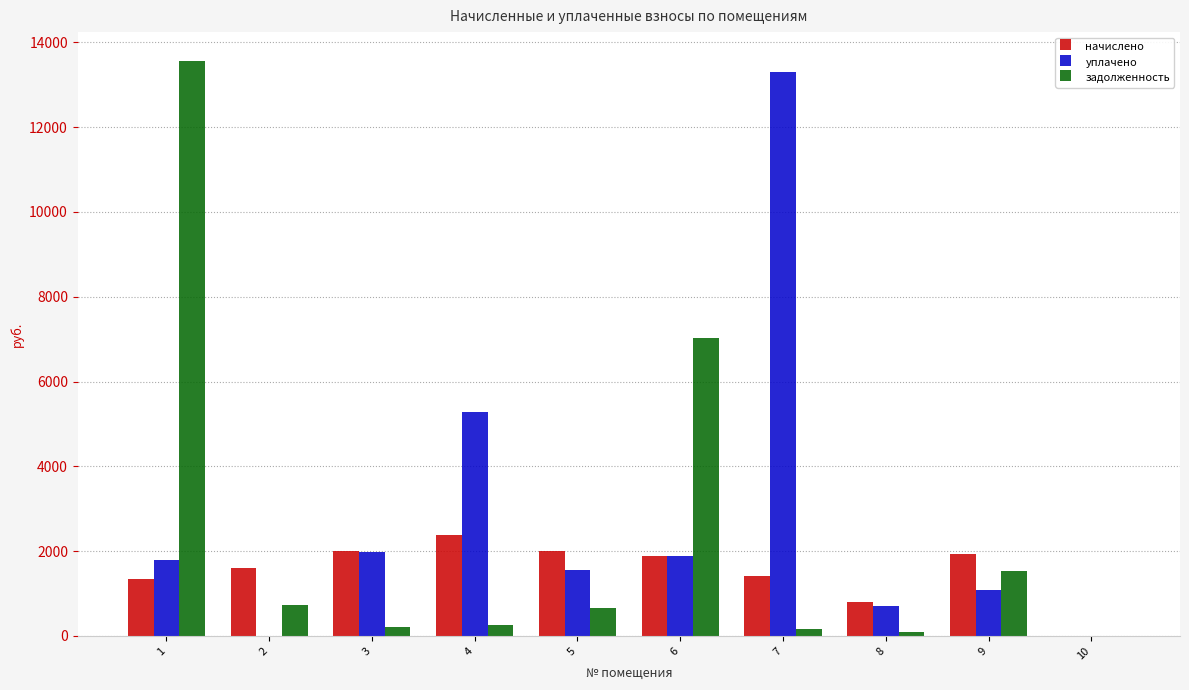

Which category has the highest value in the уплачено series?

7